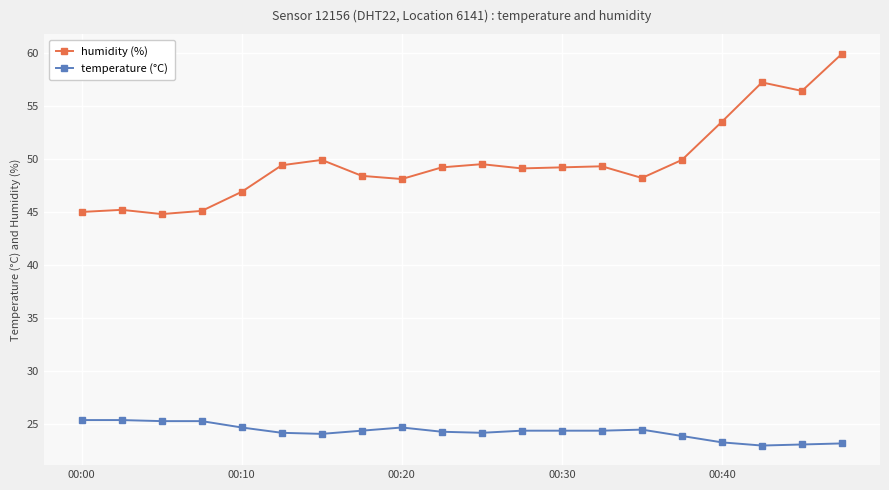

In humidity (%), how many points are higher than both neighbors (excluding endpoints)?

5